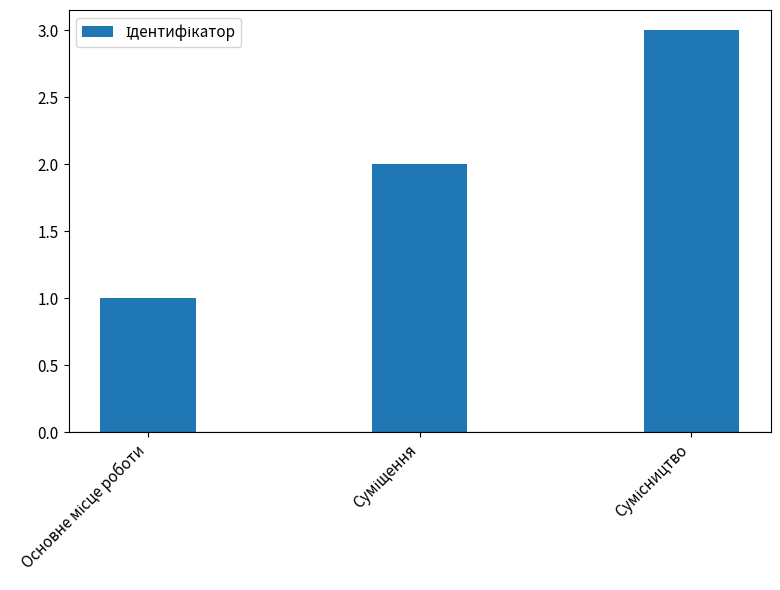

What is the maximum value shown in the chart?

3